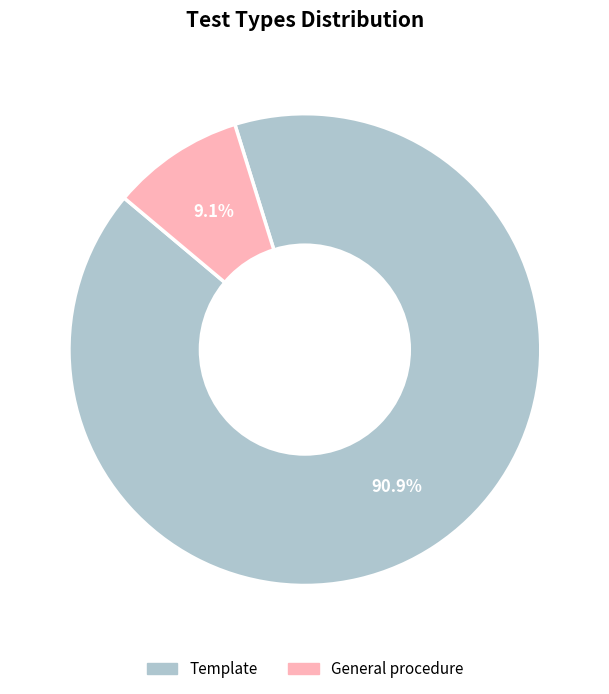

Is it true that General procedure is 9% of the pie?

True